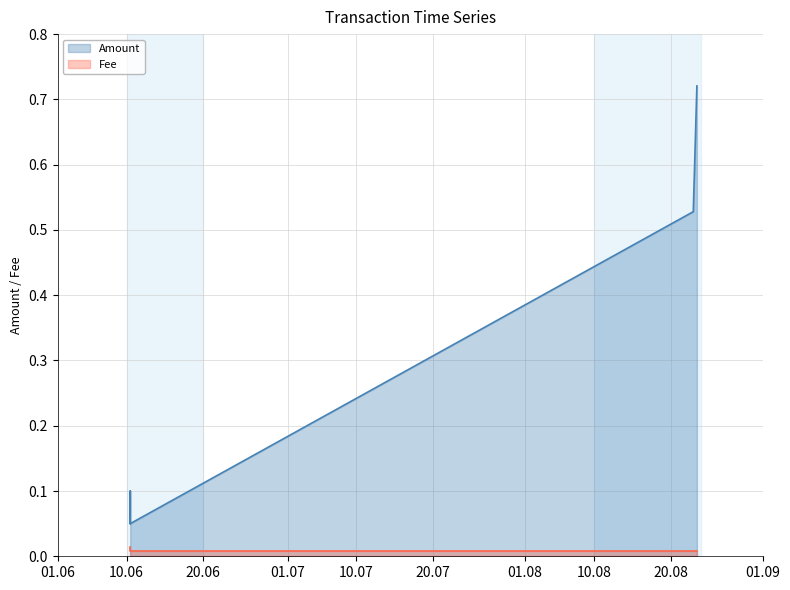

True or false: Amount has more than 0 interior local peaks.

True